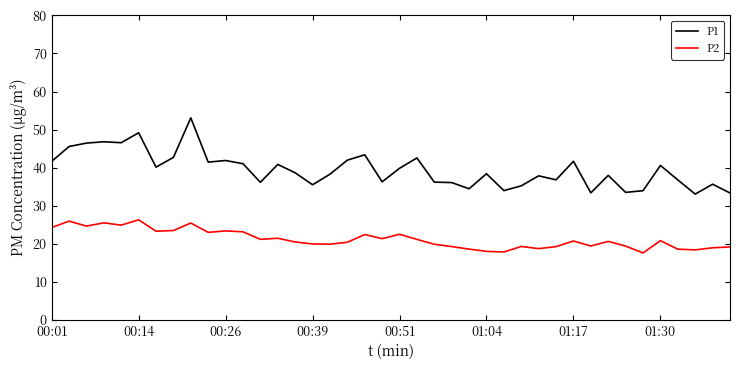

True or false: P2 has more than 2 points higher than both neighbors.

True